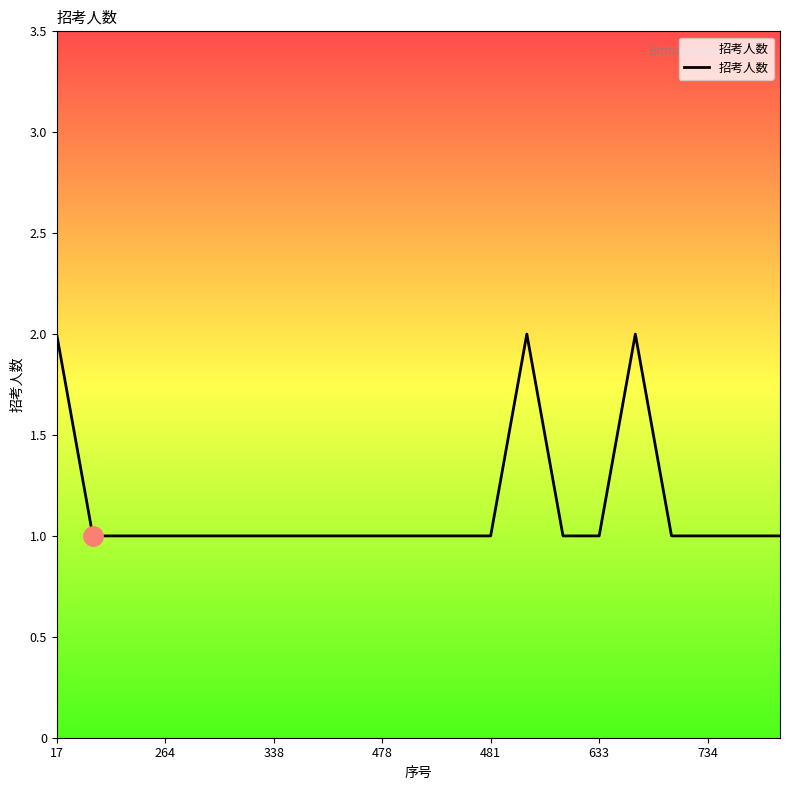

How many points are higher than both their immediate neighbors (excluding endpoints)?

2